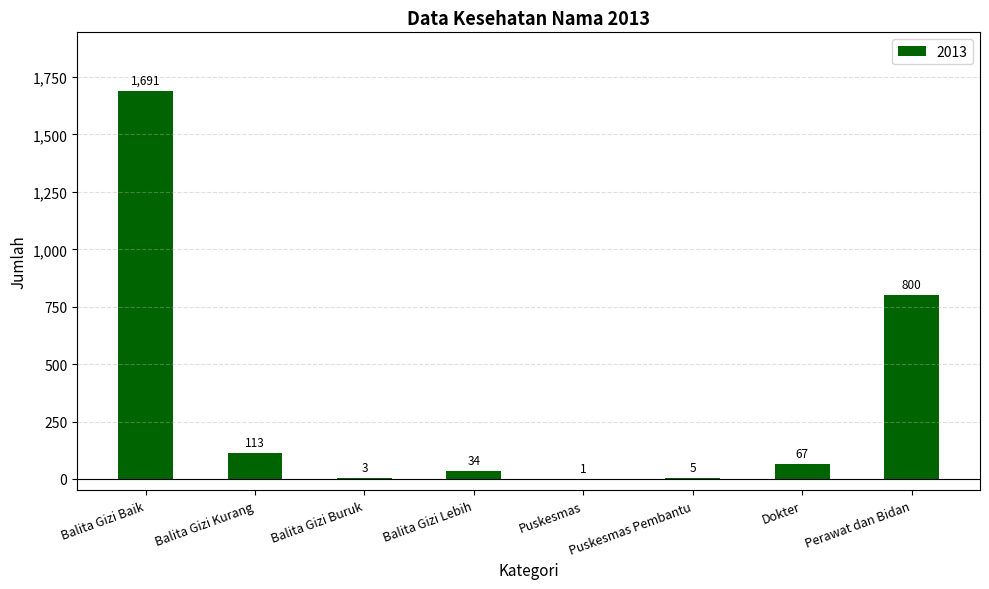

What is the sum of the values at Balita Gizi Baik and Balita Gizi Lebih?

1725